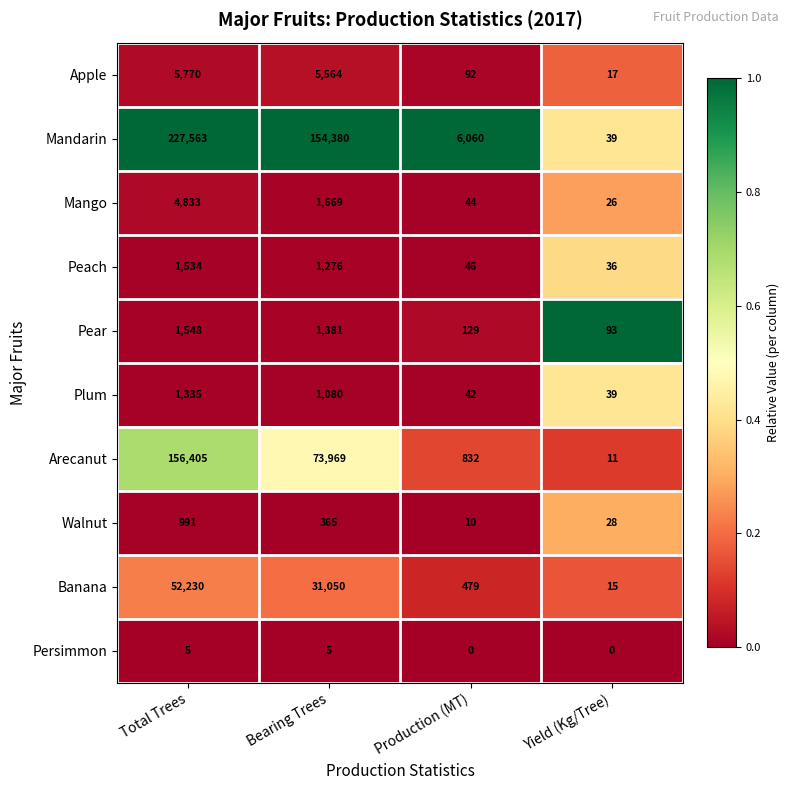

Which series has the largest range (max minus min)?

Mandarin